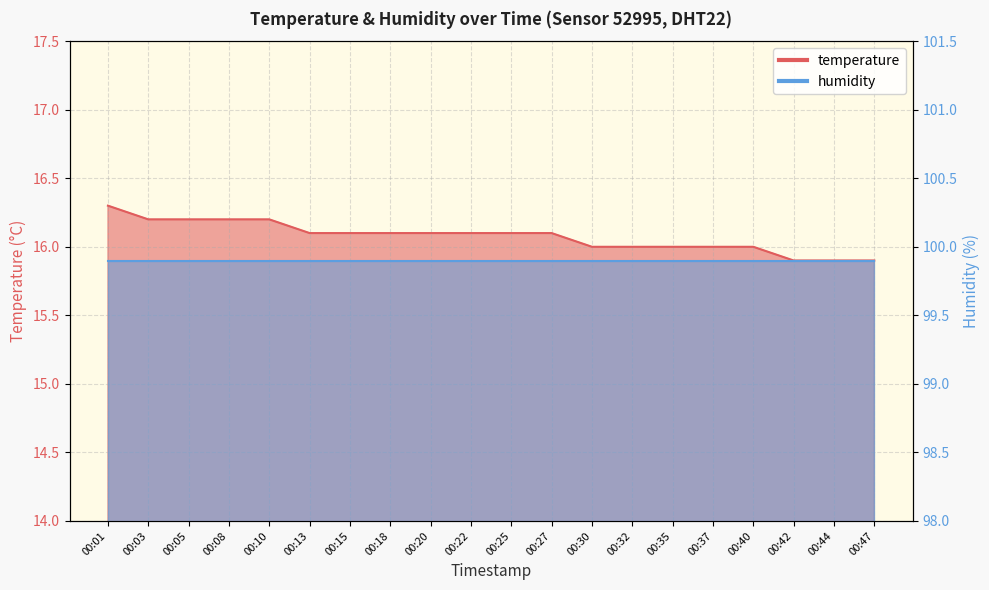

Reading left to right, transcribe all the data shown in this chart.

16.3	16.2	16.2	16.2	16.2	16.1	16.1	16.1	16.1	16.1	16.1	16.1	16.0	16.0	16.0	16.0	16.0	15.9	15.9	15.9